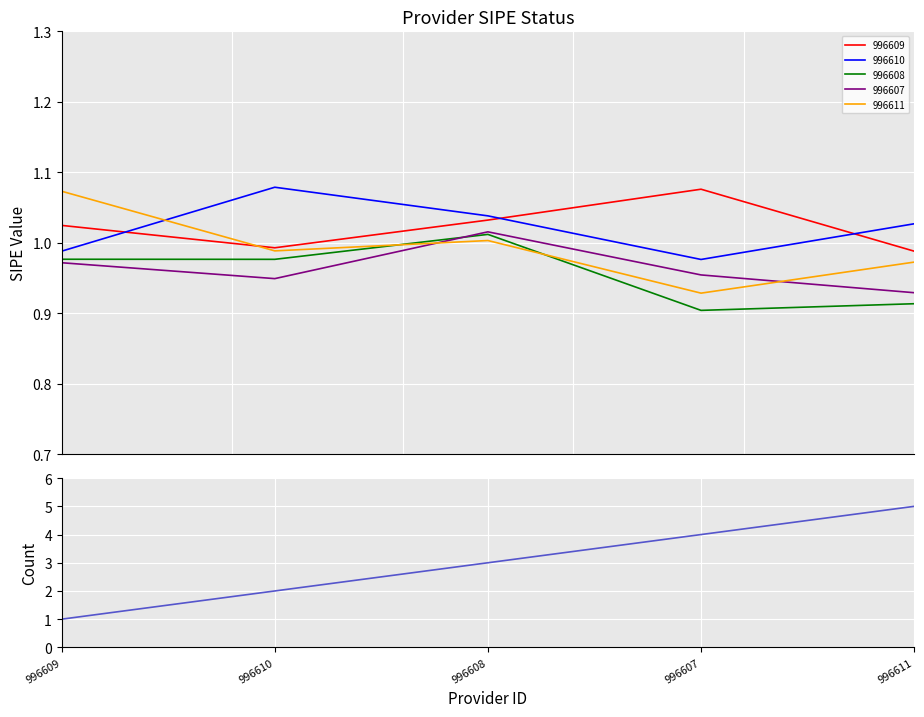

How many lines are shown in the chart?

1